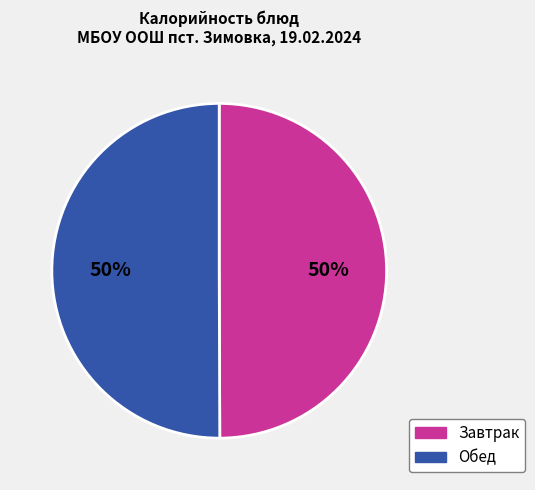

To the nearest percent, what percentage of the pie is Завтрак?

50%